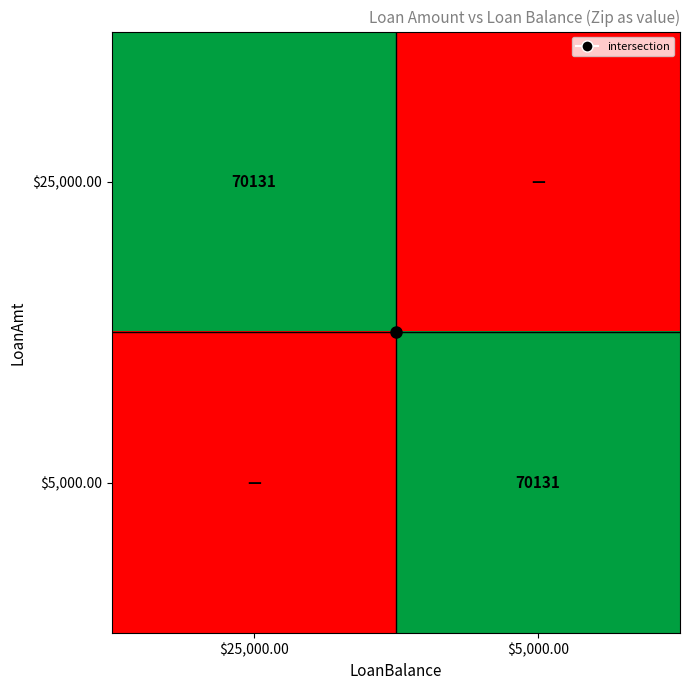

How many $25,000.00 values are between 0 and 70131?

2